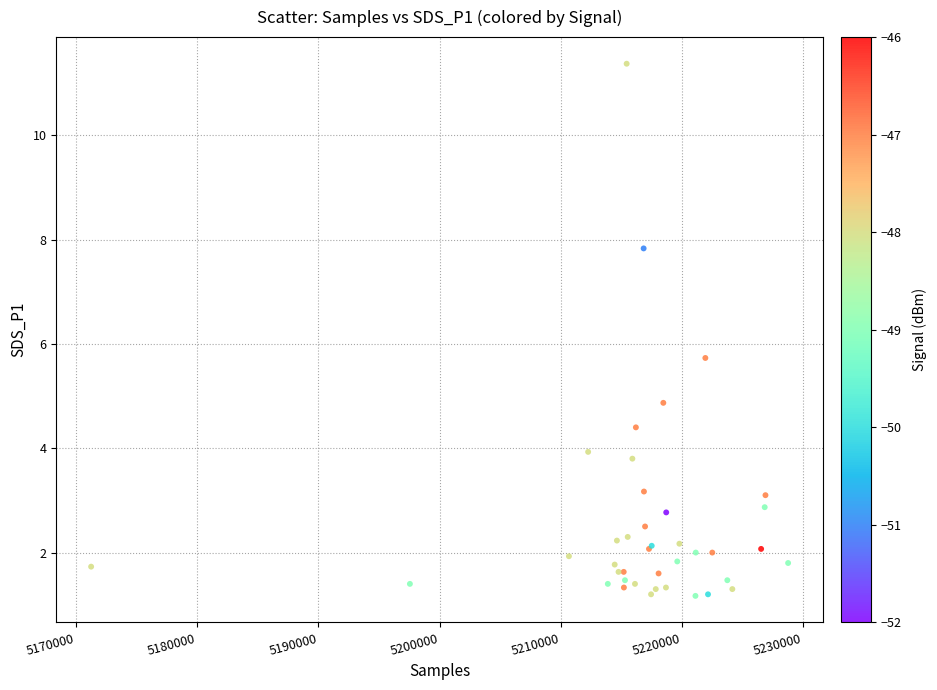

What Y value in the scatter plot is closest to 6?

5.7